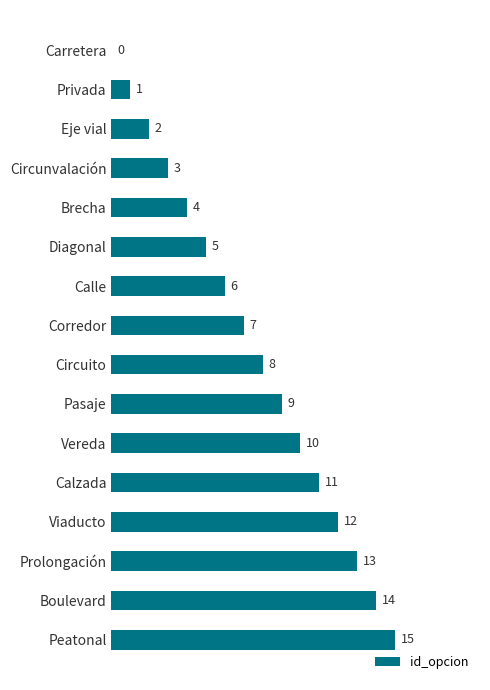

Is it true that the value at Carretera is 0?

True